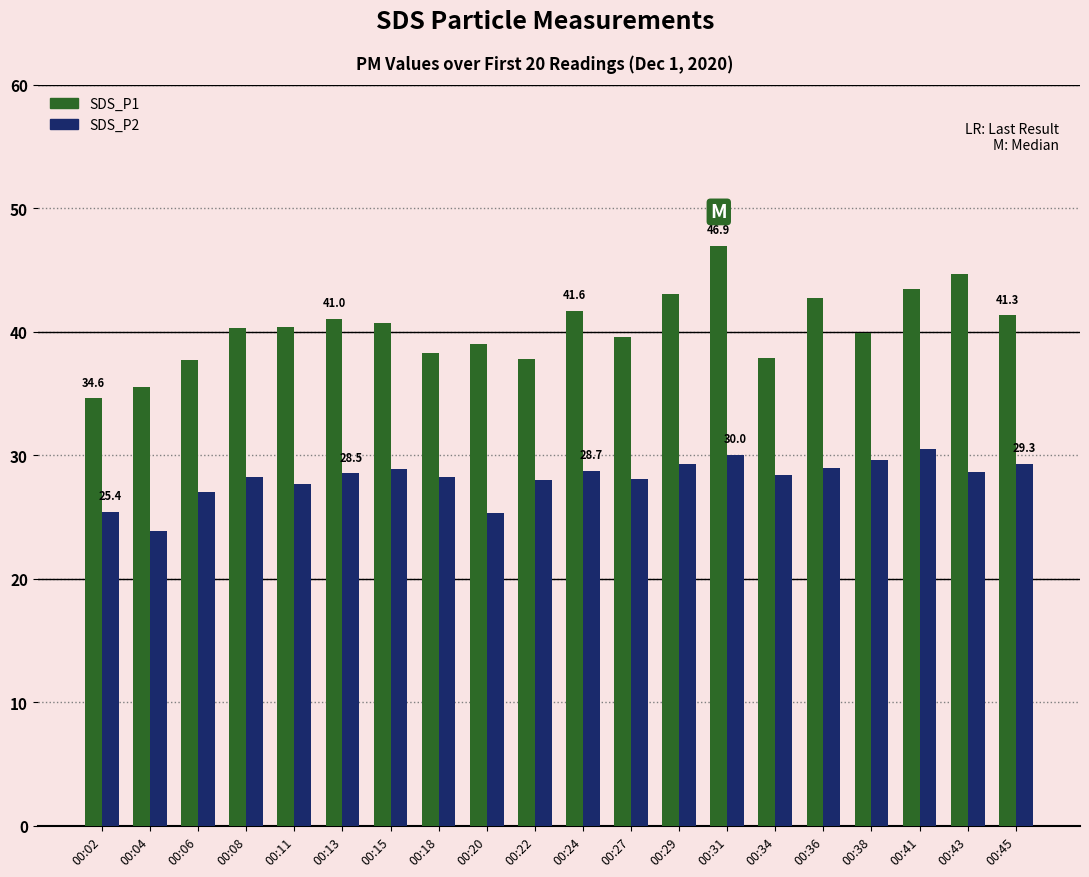

What is the lowest value of the SDS_P1 series?

34.6